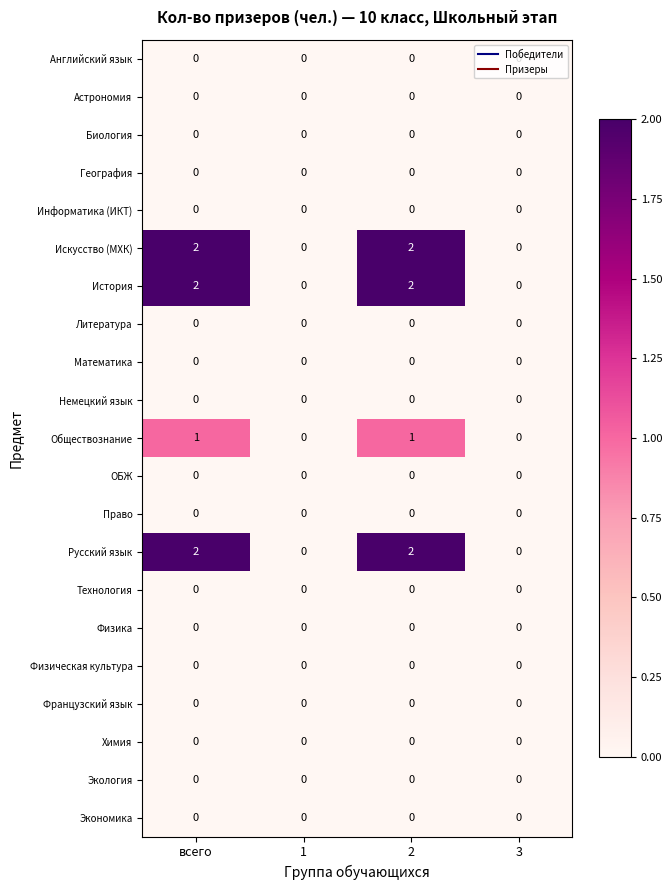

Is it true that Французский язык equals 0 at 1?

True